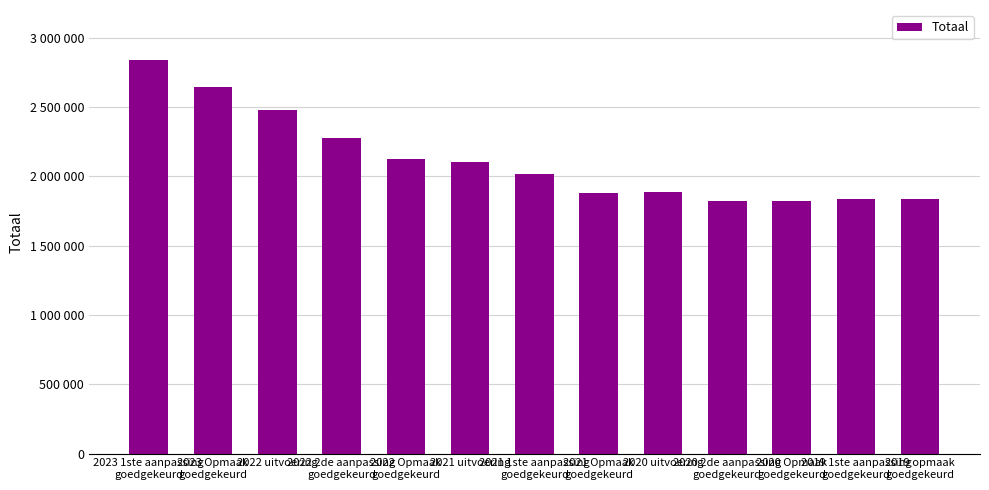

Rank the categories by value from highest to lowest.

2023 1ste aanpassing
goedgekeurd, 2023 Opmaak
goedgekeurd, 2022 uitvoering, 2022 2de aanpassing
goedgekeurd, 2022 Opmaak
goedgekeurd, 2021 uitvoering, 2021 1ste aanpassing
goedgekeurd, 2020 uitvoering, 2021 Opmaak
goedgekeurd, 2019 1ste aanpassing
goedgekeurd, 2019 opmaak
goedgekeurd, 2020 Opmaak
goedgekeurd, 2020 2de aanpassing
goedgekeurd